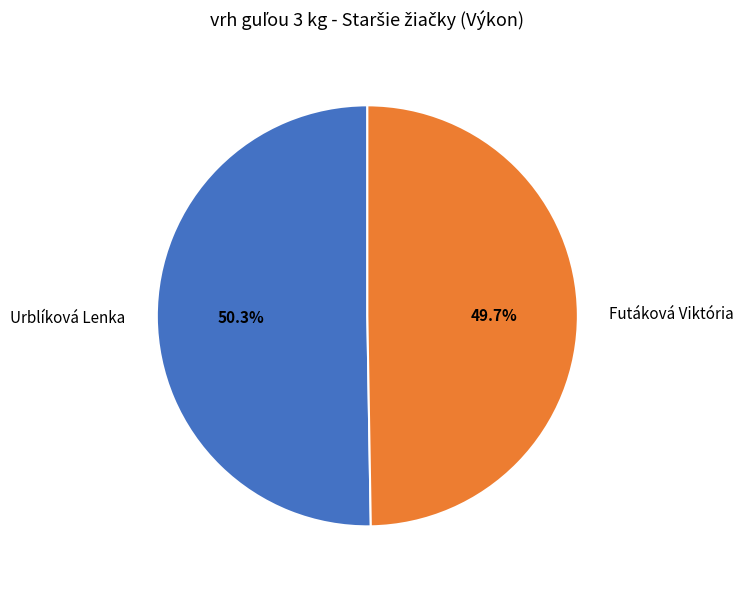

Which slice is the smallest?

Futáková Viktória